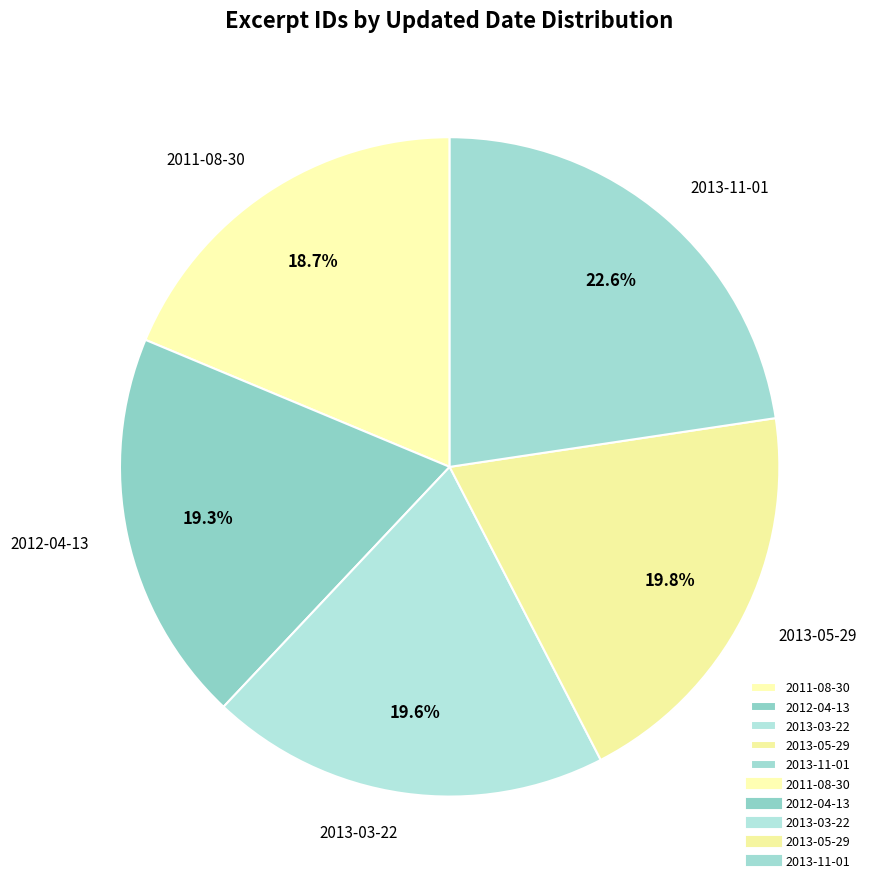

The 2012-04-13 slice represents 8% of the pie. True or false?

False